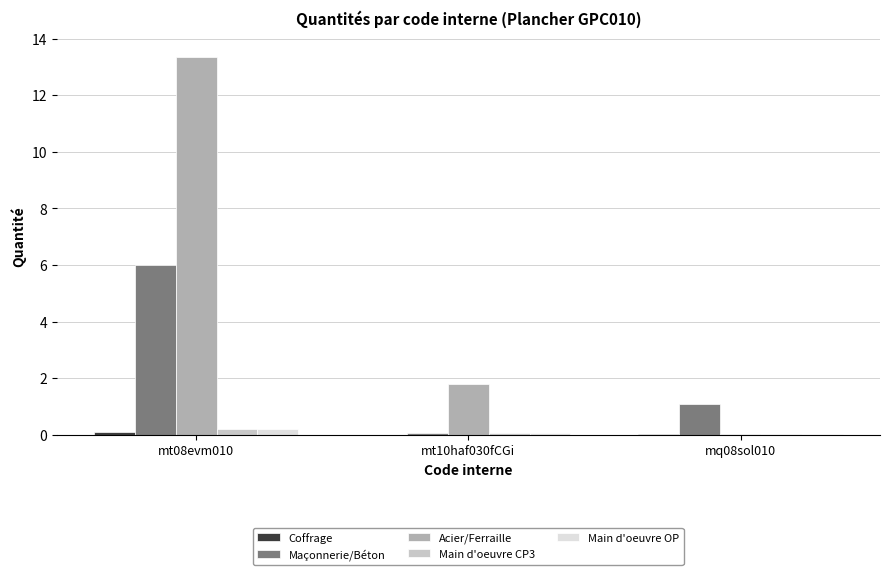

What is the average value of the Main d'oeuvre OP series?

0.1